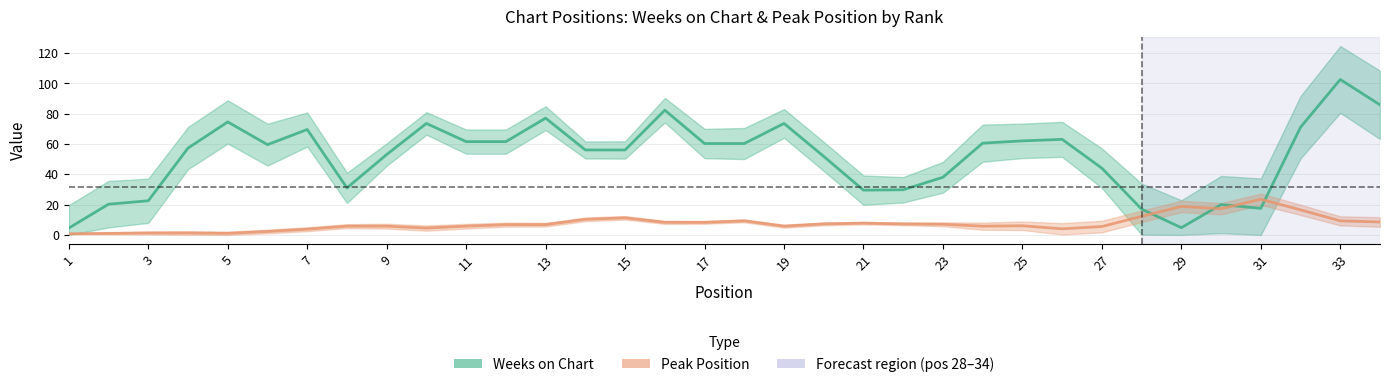

At 23, list the series in order from smallest to largest.

Peak Position, Weeks on Chart